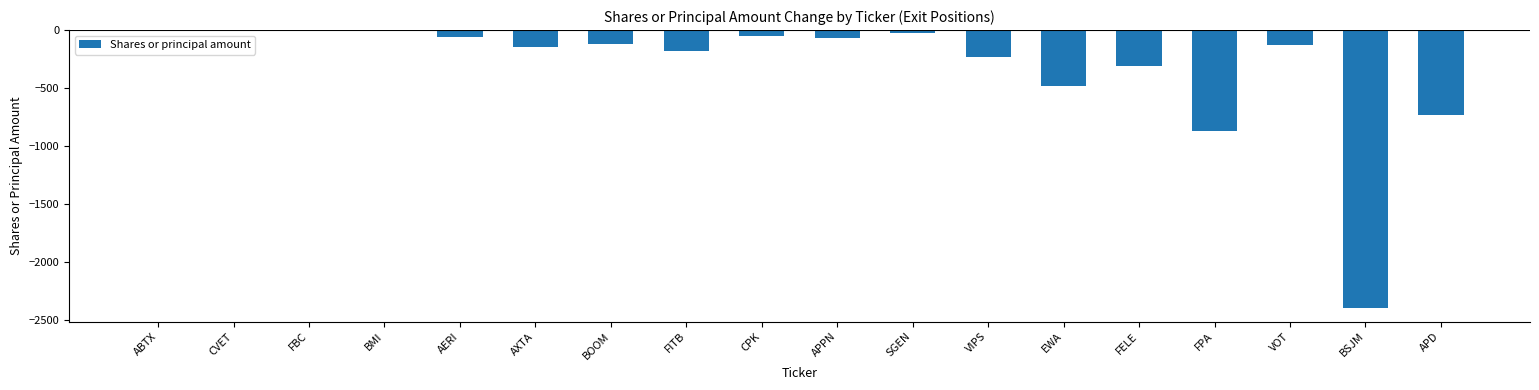

What is the change in value from VIPS to APD?

-501